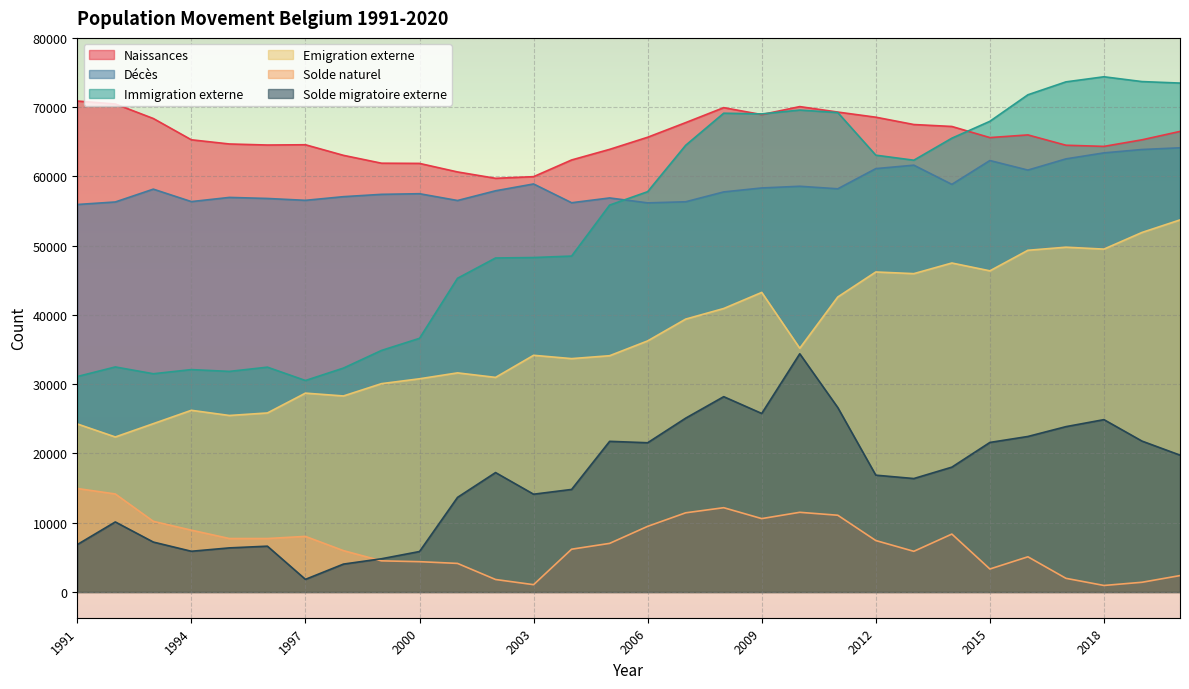

True or false: Immigration externe and Solde migratoire externe cross at least once.

False